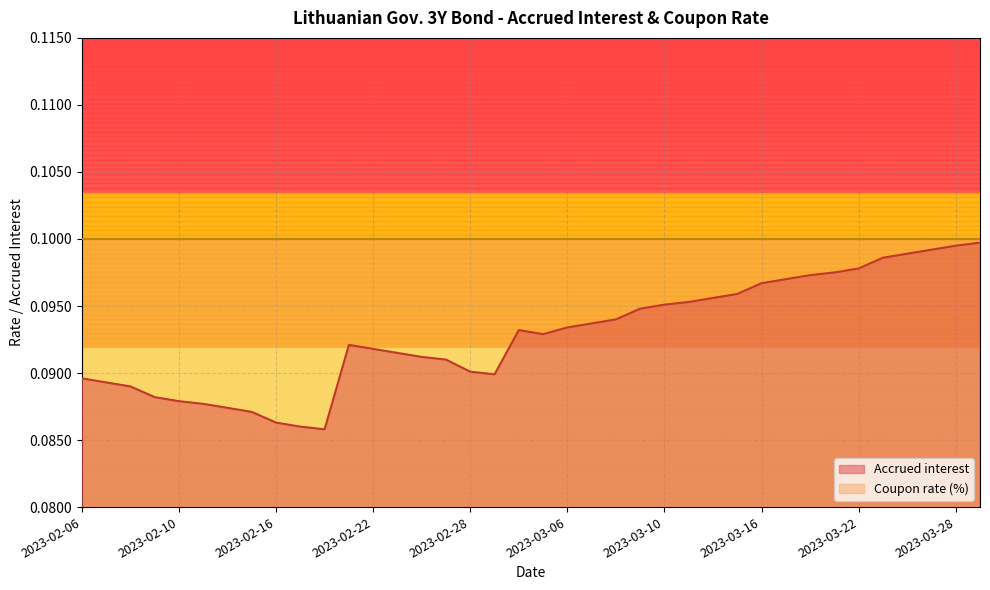

At which category does the chart reach its peak across all series?

2023-03-29